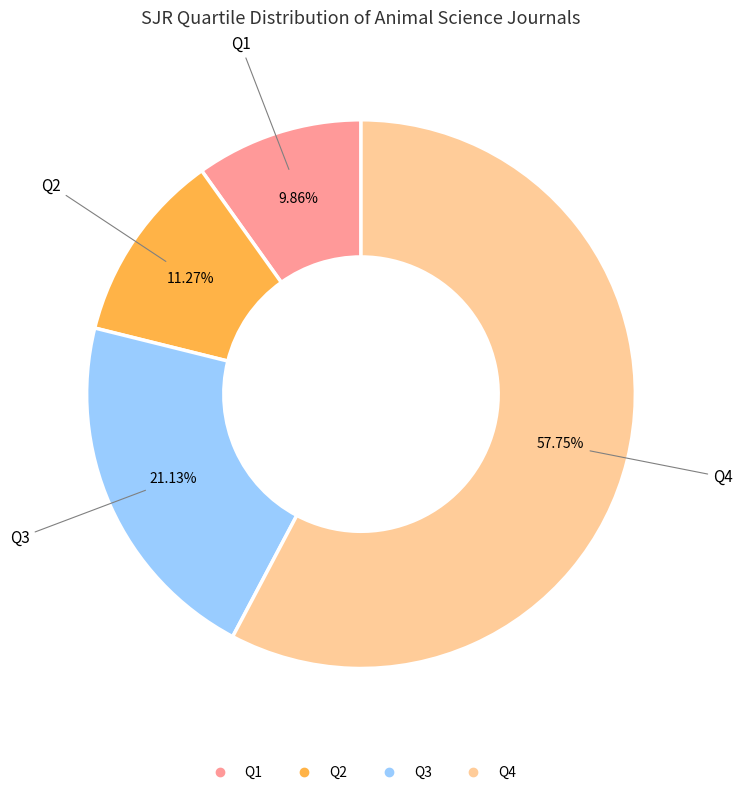

Which slice is the smallest?

Q1